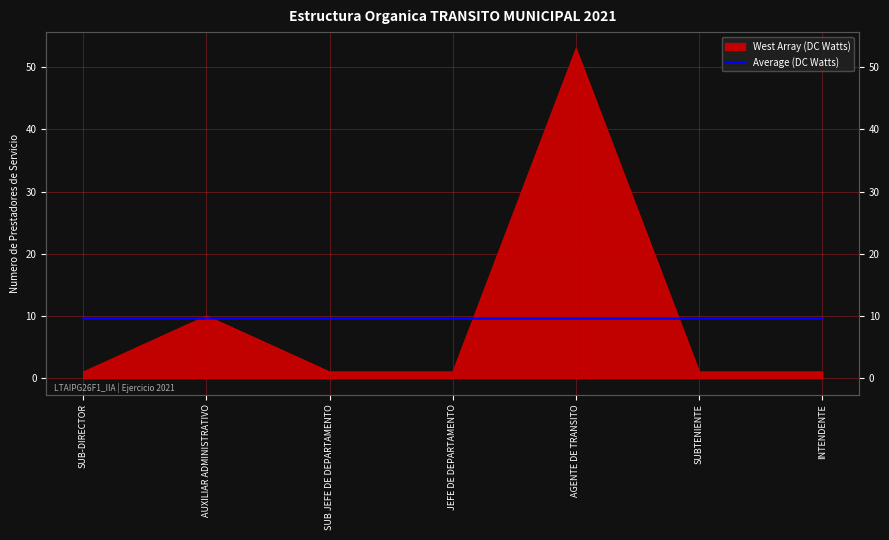

Reading left to right, list all the values displayed in this chart.

SUB-DIRECTOR=1	AUXILIAR ADMINISTRATIVO=10	SUB JEFE DE DEPARTAMENTO=1	JEFE DE DEPARTAMENTO=1	AGENTE DE TRANSITO=53	SUBTENIENTE=1	INTENDENTE=1